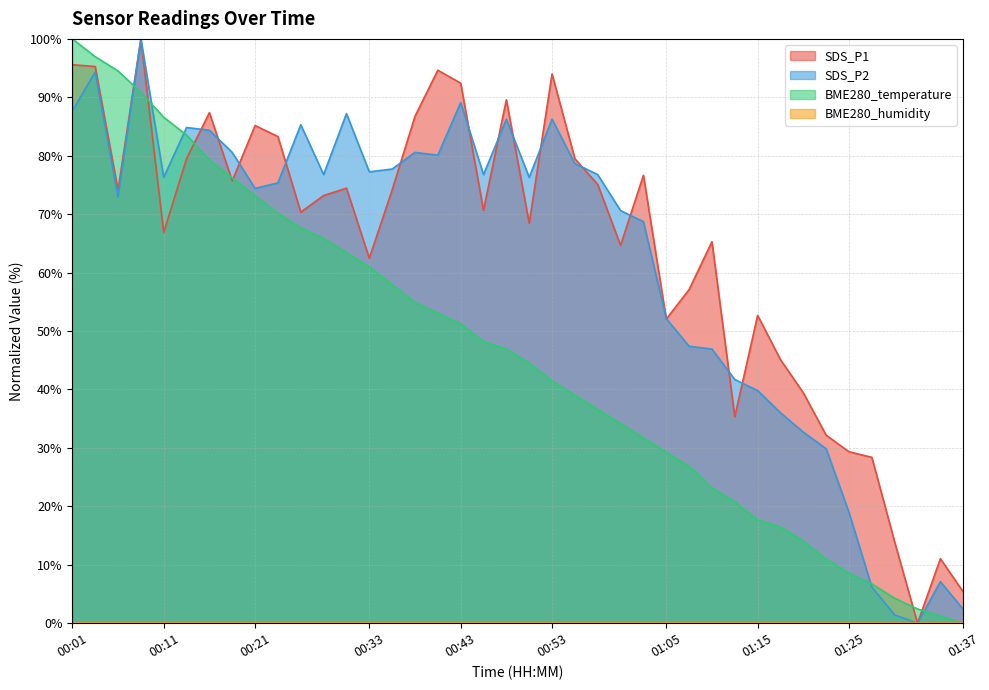

What value does the BME280_temperature series have at 00:50?

44.5